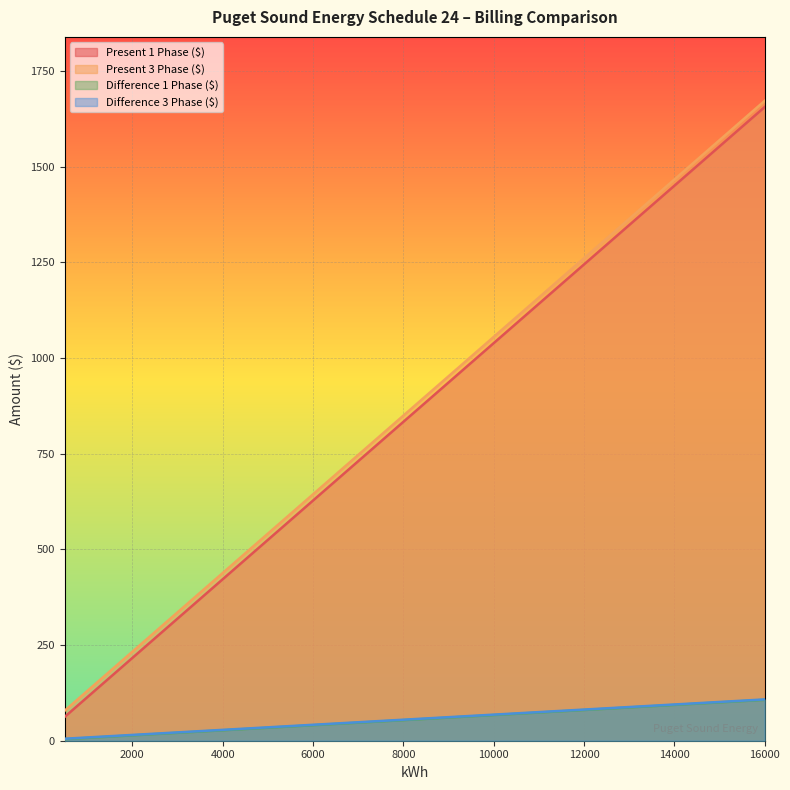

What is the value of the Present 3 Phase ($) point at the 11th from the left?

746.4